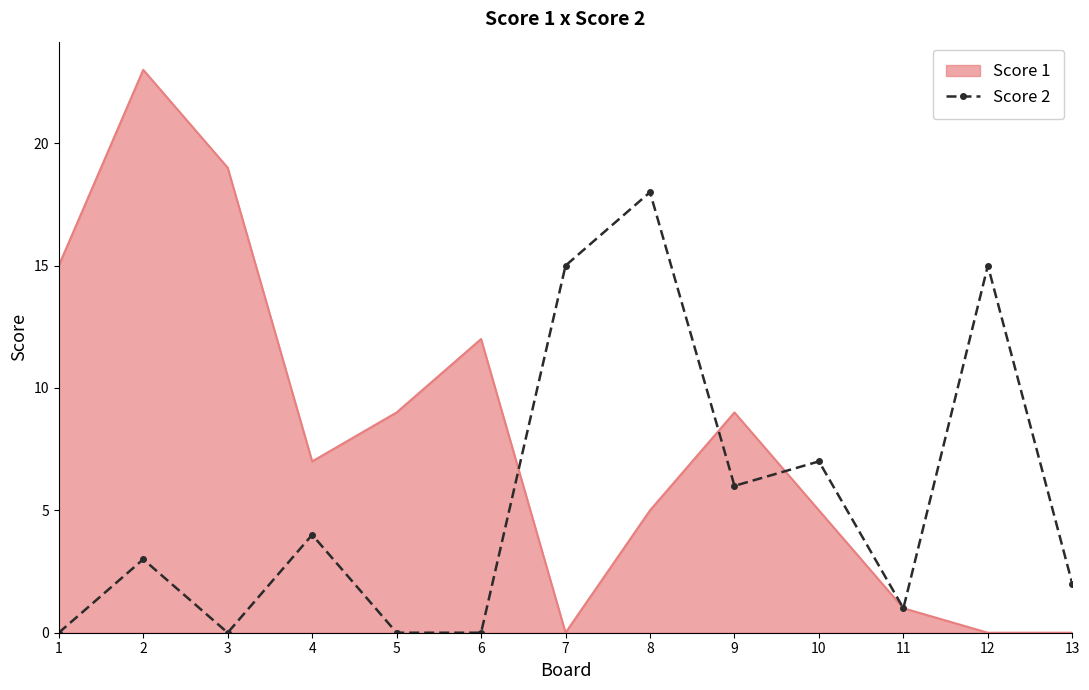

The Score 1 series shows 7 at 4. True or false?

True